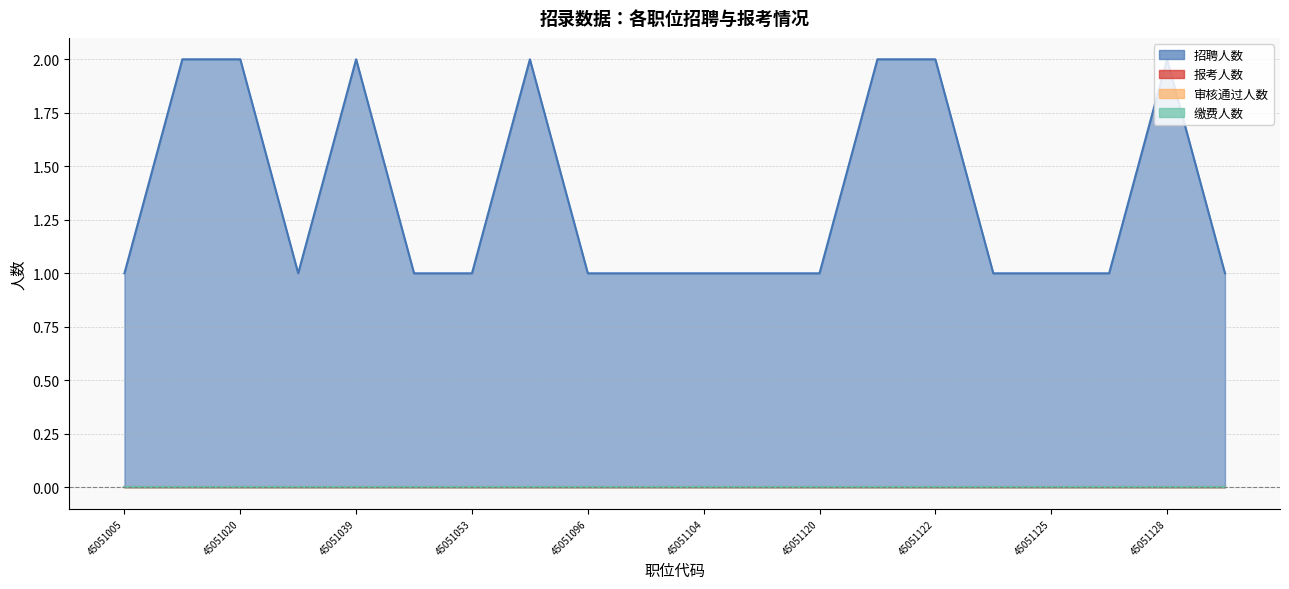

True or false: 缴费人数 has a value of 0 at 45051129.

True